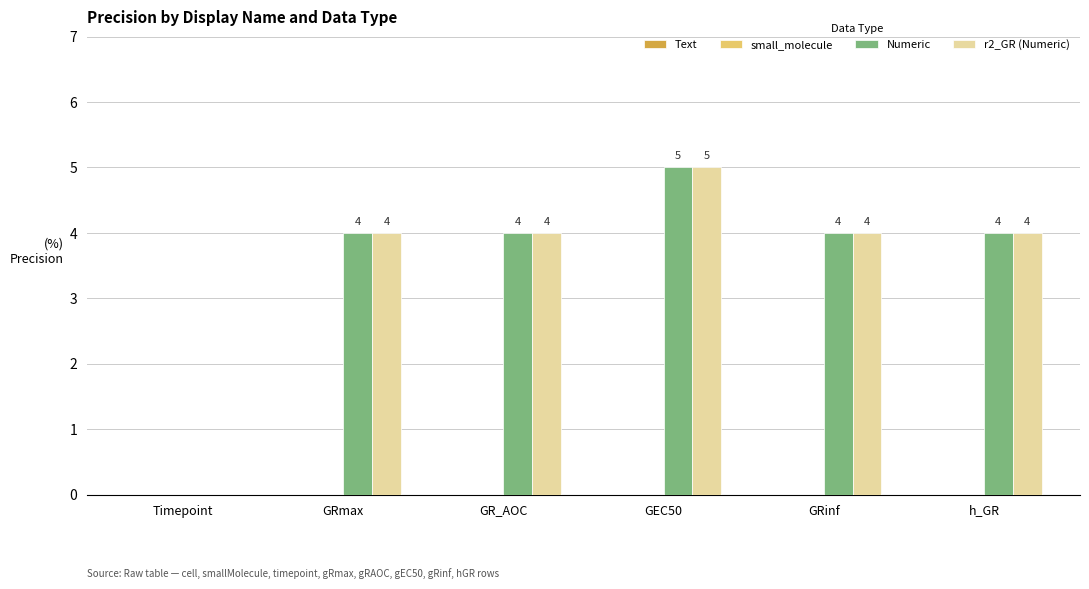

Reading left to right, what are all the values shown in this chart?

Numeric: Timepoint=0	GRmax=4	GR_AOC=4	GEC50=5	GRinf=4	h_GR=4
r2_GR (Numeric): Timepoint=0	GRmax=4	GR_AOC=4	GEC50=5	GRinf=4	h_GR=4